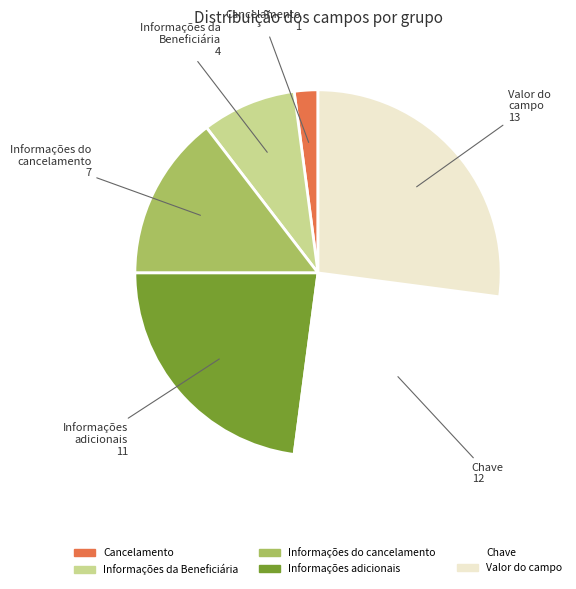

Rank the categories by value from highest to lowest.

Valor do campo, Chave, Informações adicionais, Informações do cancelamento, Informações da Beneficiária, Cancelamento